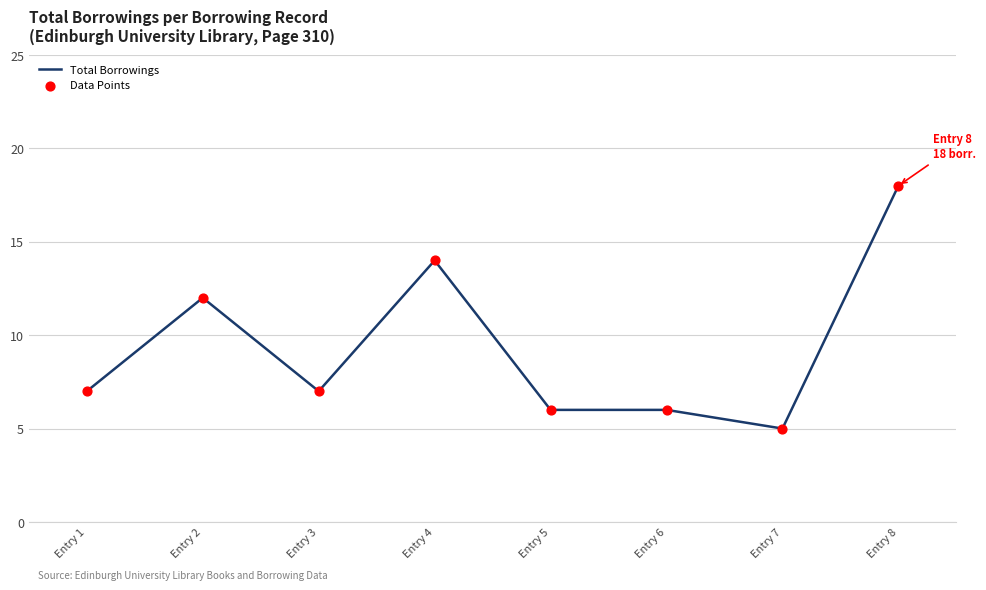

The value at Entry 2 is 5. True or false?

False